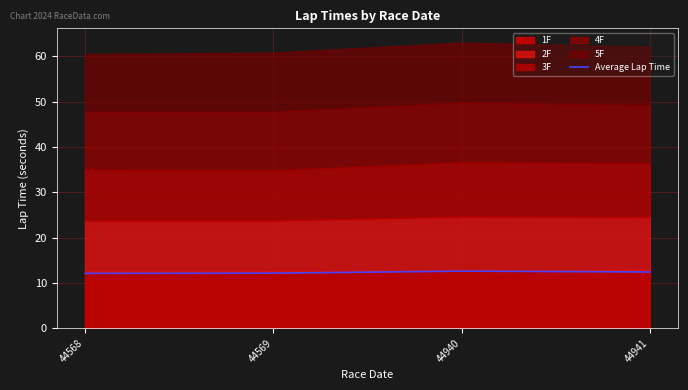

The value at 44940 is 19.3. True or false?

False